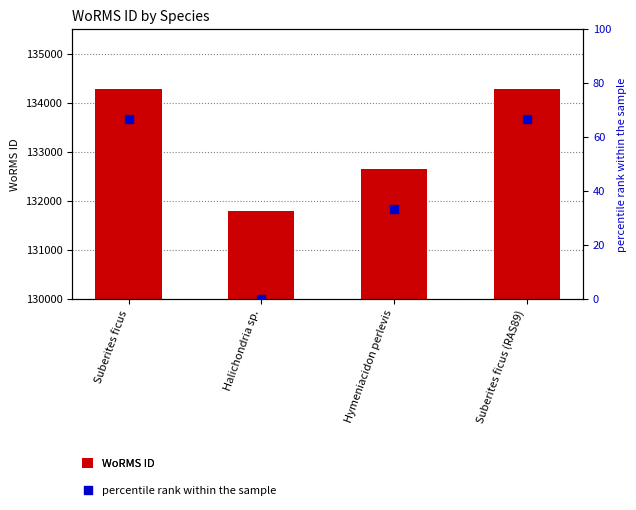

Is the value of percentile rank within the sample at Halichondria sp. greater than the value of WoRMS ID at Suberites ficus?

No